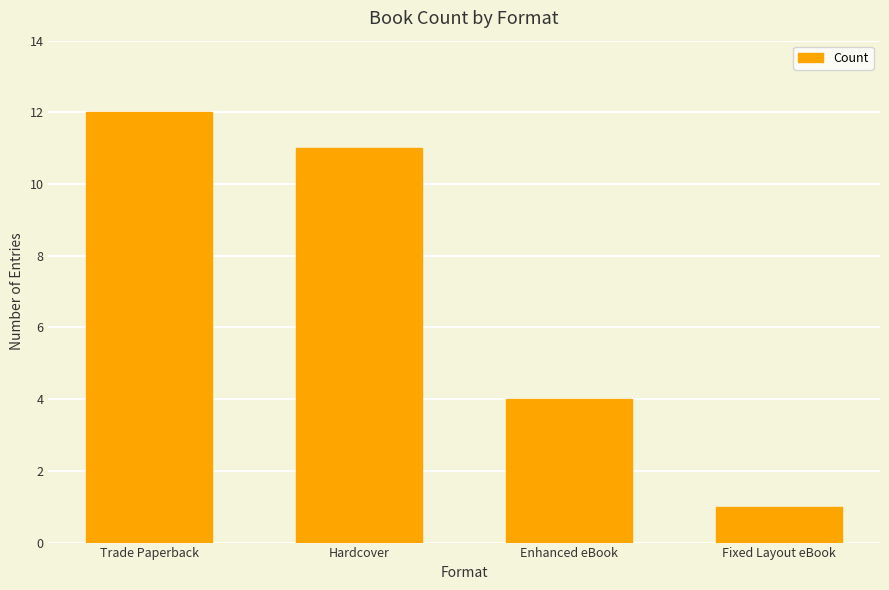

What is the average value?

7